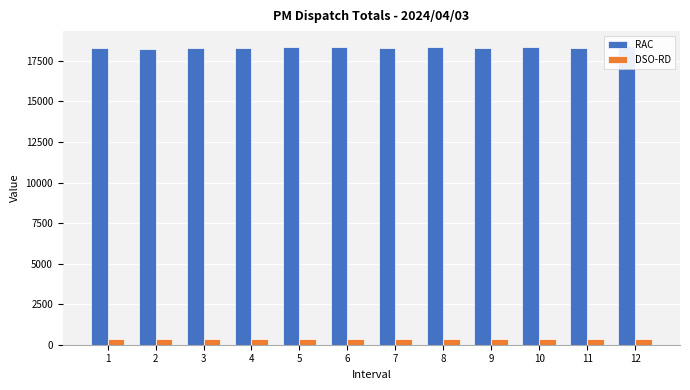

What is the difference between the highest and lowest values at 9?

17942.6